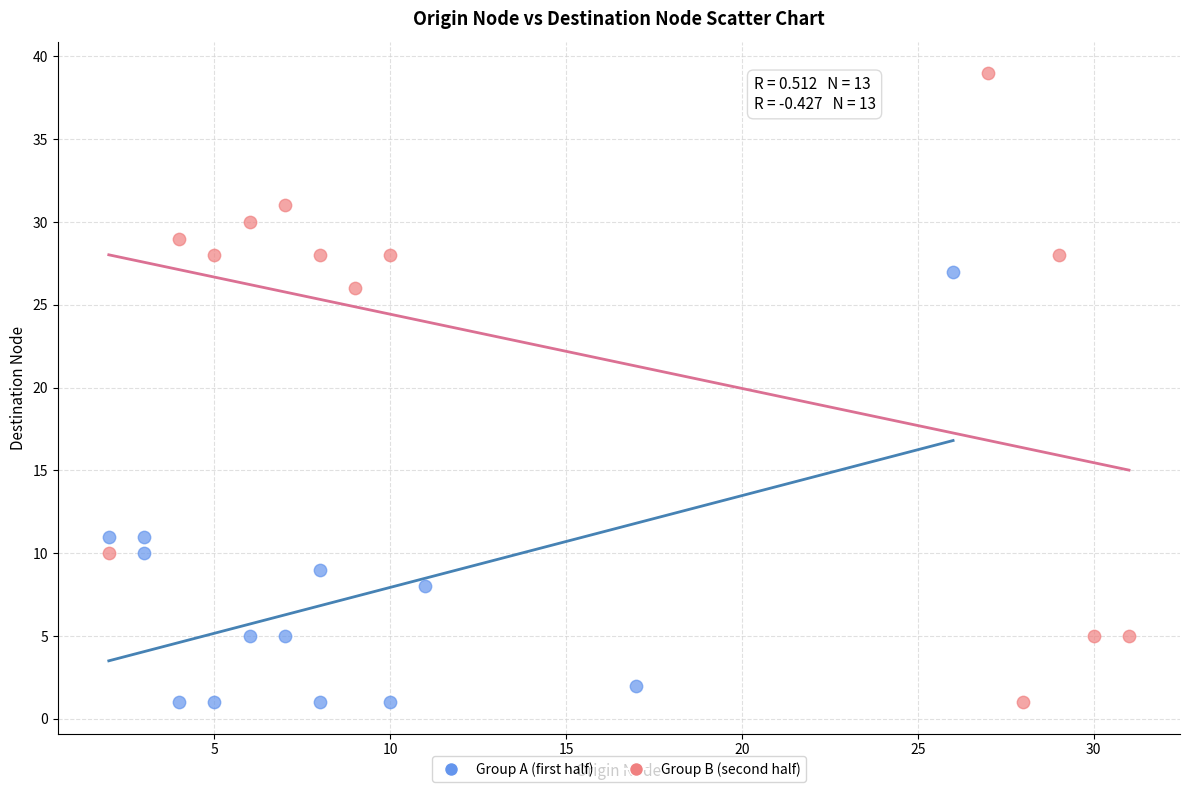

Which series has the largest Y range (max minus min)?

Group B (second half)